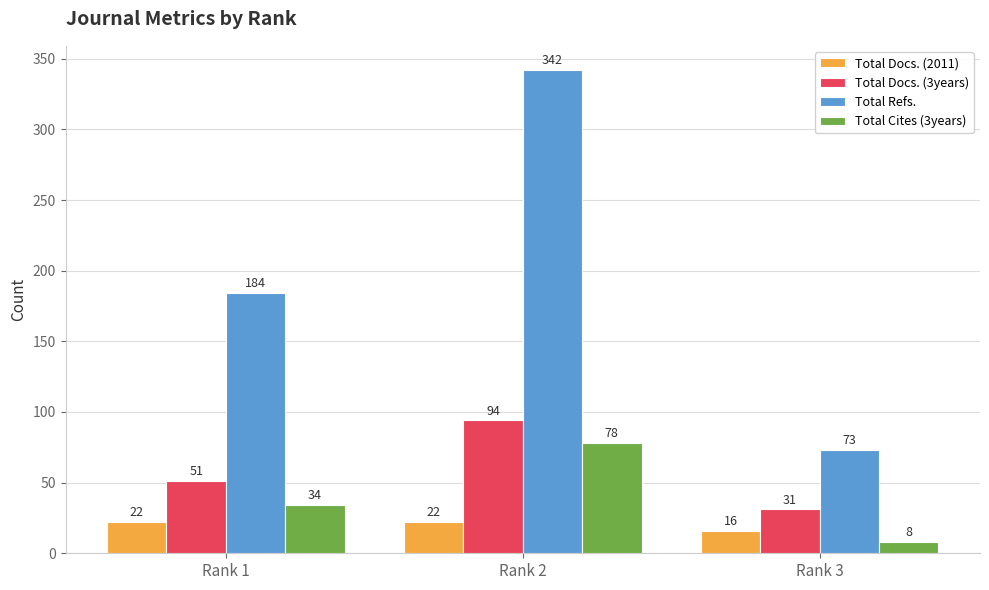

Is the value of Total Cites (3years) at Rank 2 greater than the value of Total Docs. (3years) at Rank 2?

No